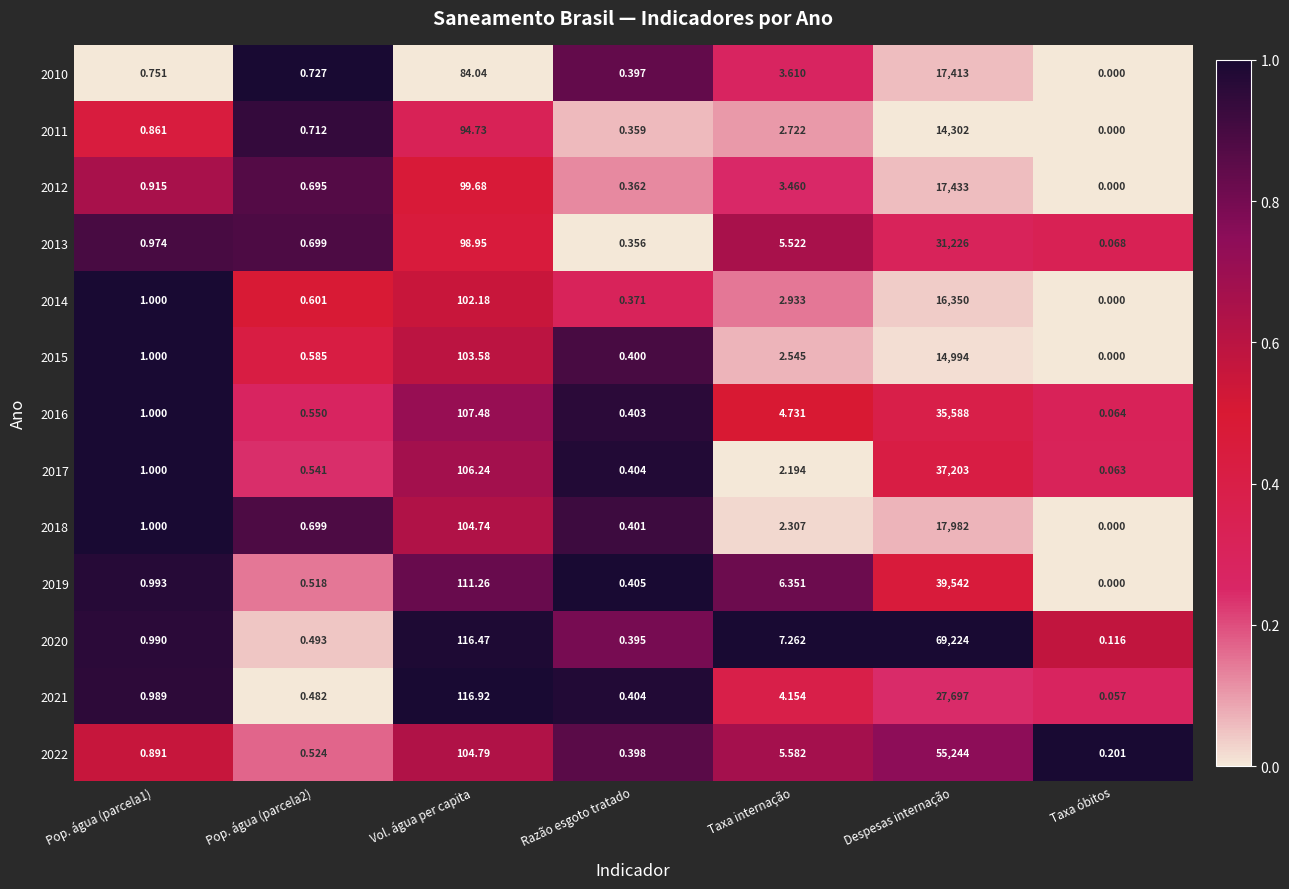

Where is 2015 nearest to the value 7497?

Vol. água per capita